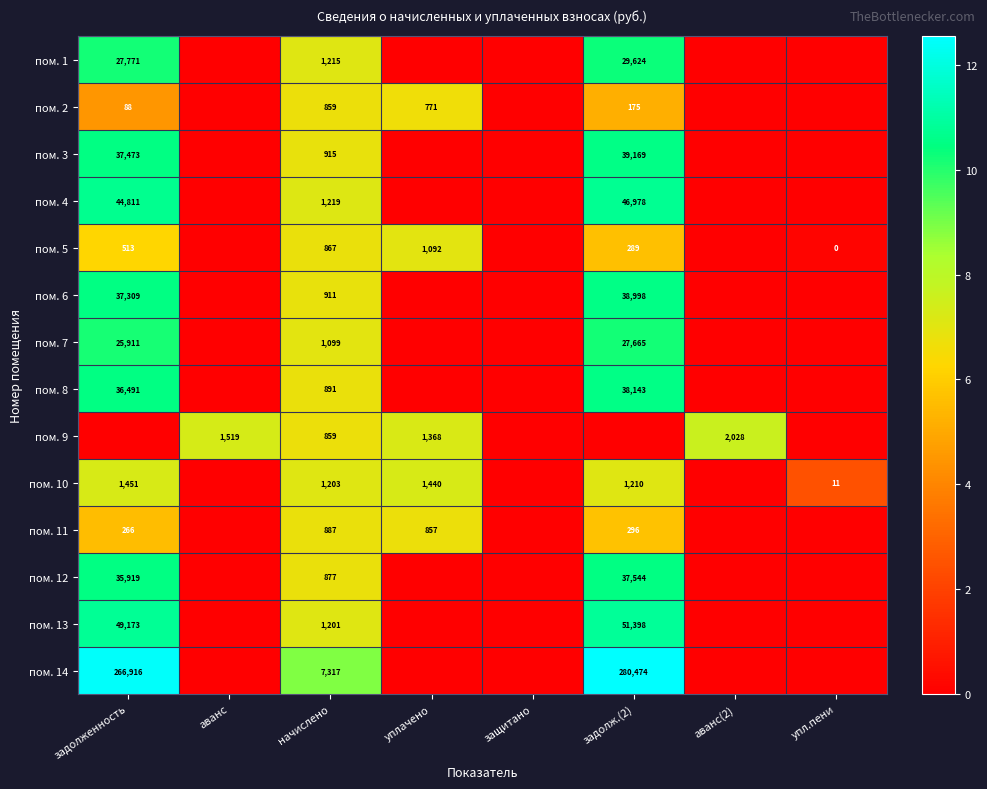

Is the value of пом. 12 at задолж.(2) greater than the value of пом. 11 at уплачено?

Yes